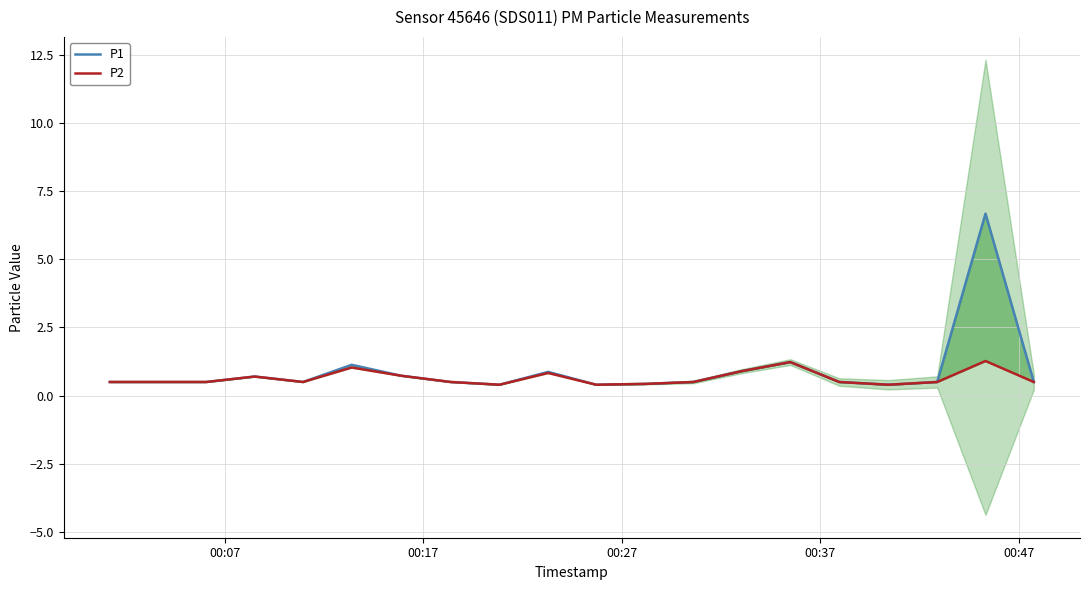

Which series has the widest spread of values?

P1